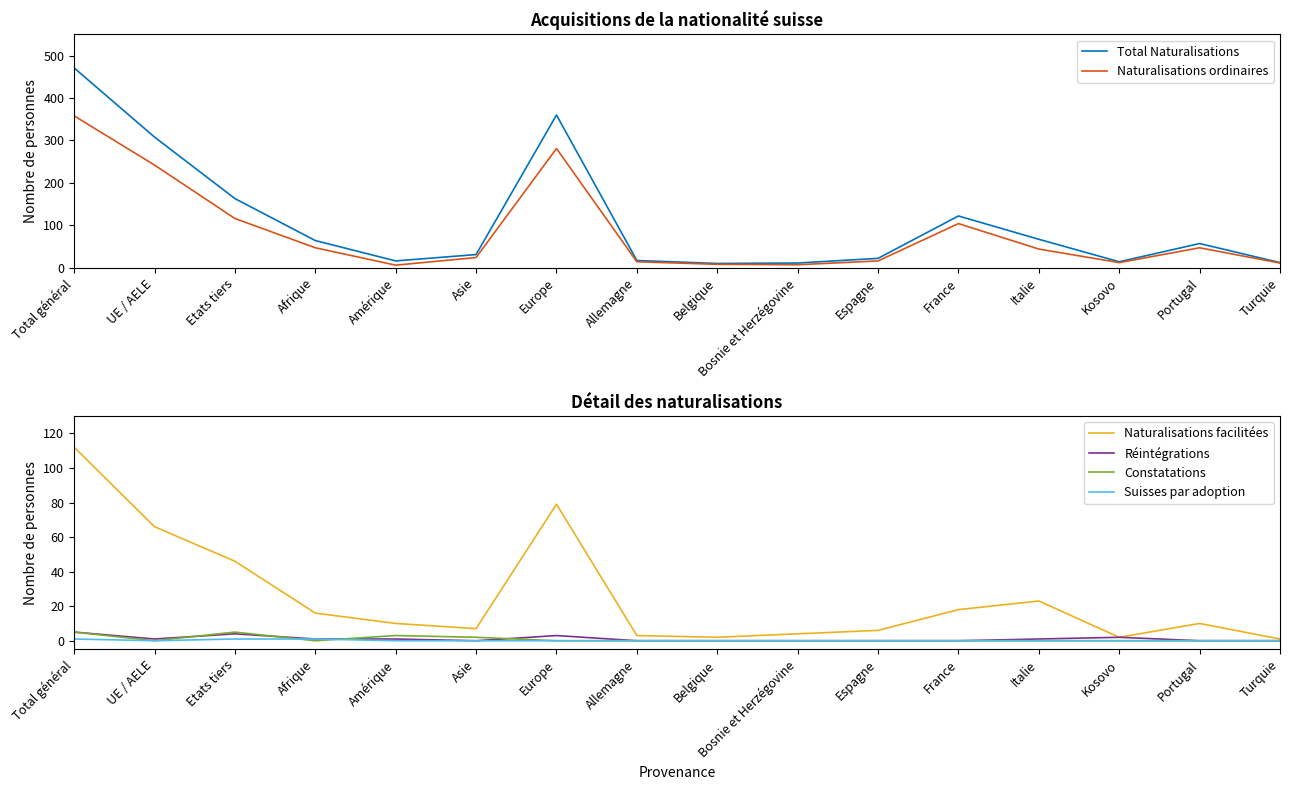

What is the maximum value shown in the chart?

471